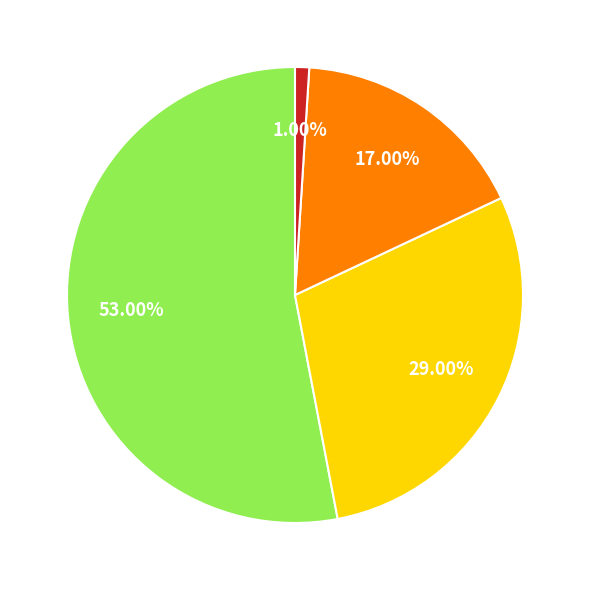

Does any single category account for the majority?

Yes